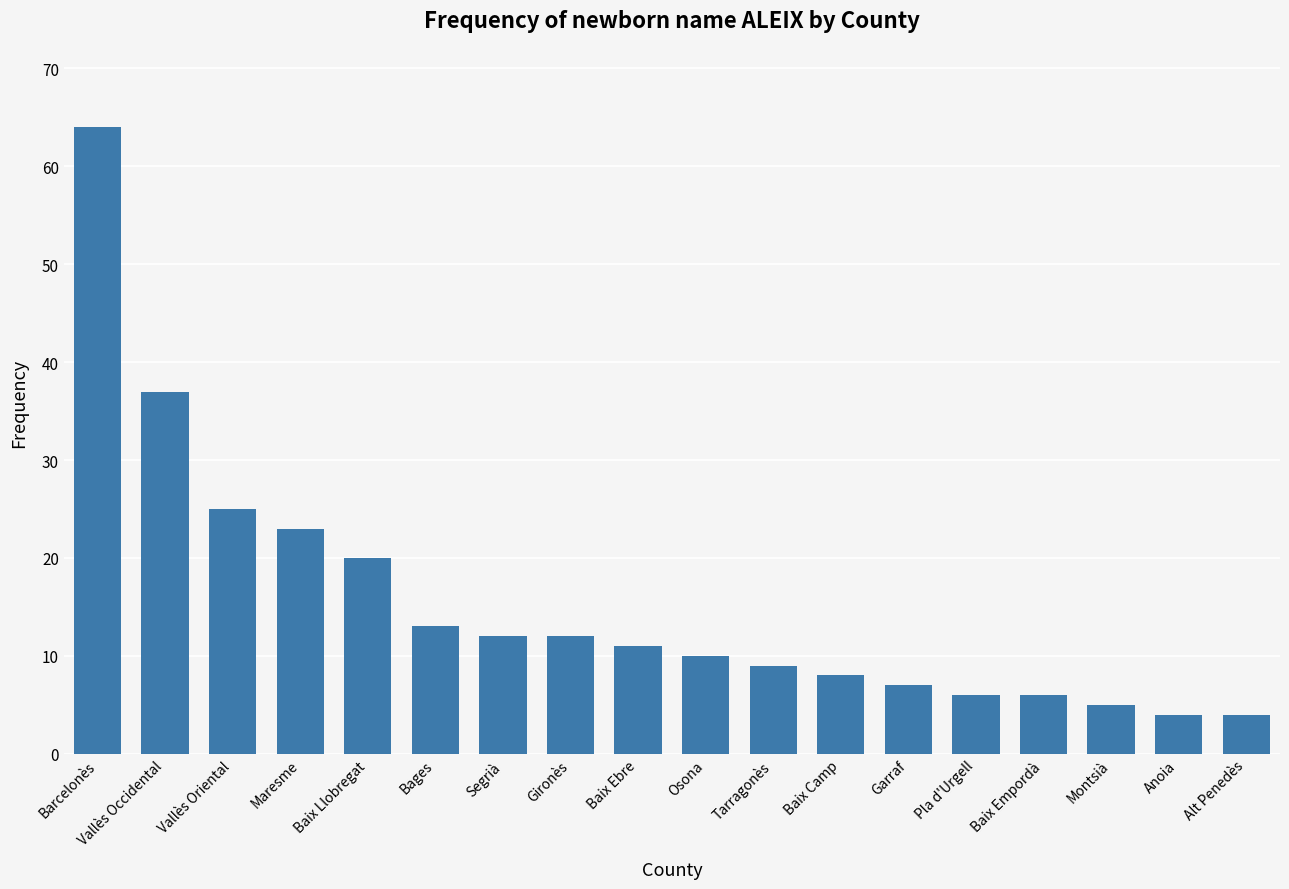

Which has a higher value, Maresme or Gironès?

Maresme